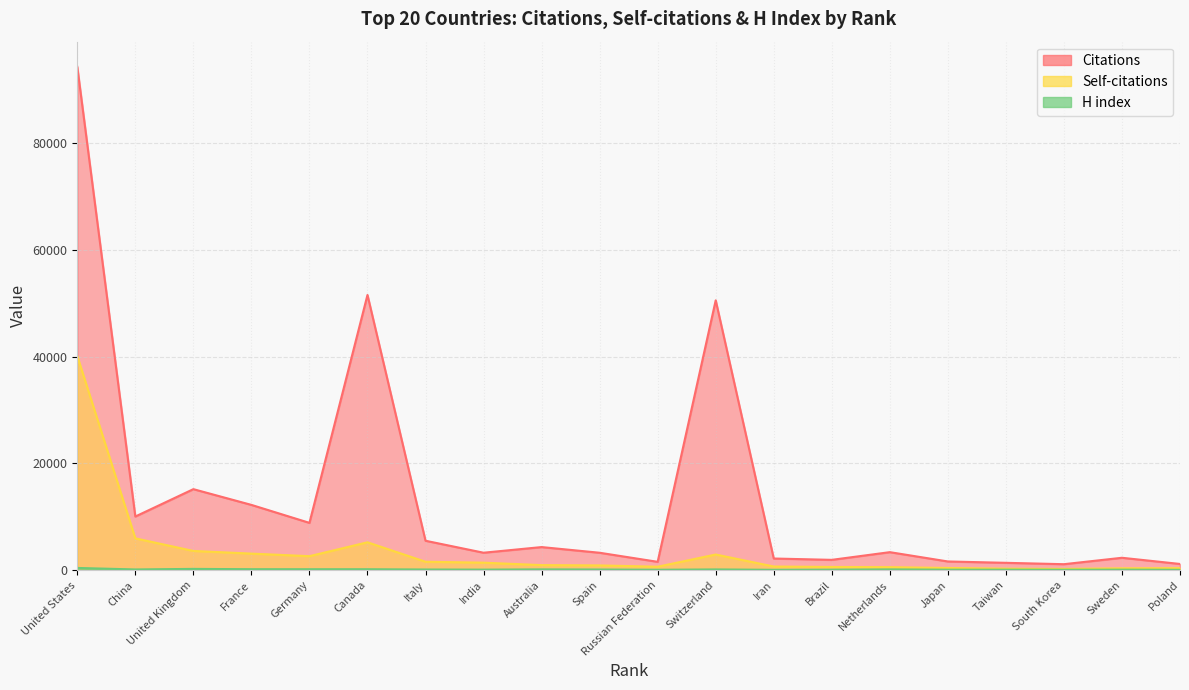

Reading left to right, list all the values displayed in this chart.

Citations: 94260	10039	15164	12216	8850	51532	5502	3259	4316	3252	1554	50527	2173	1923	3364	1621	1367	1110	2312	1153
Self-citations: 40098	5950	3590	3092	2611	5211	1568	1395	937	882	634	2923	676	590	555	402	268	223	341	366
H index: 407	124	229	169	164	163	114	90	136	111	65	128	56	78	132	79	80	66	86	60